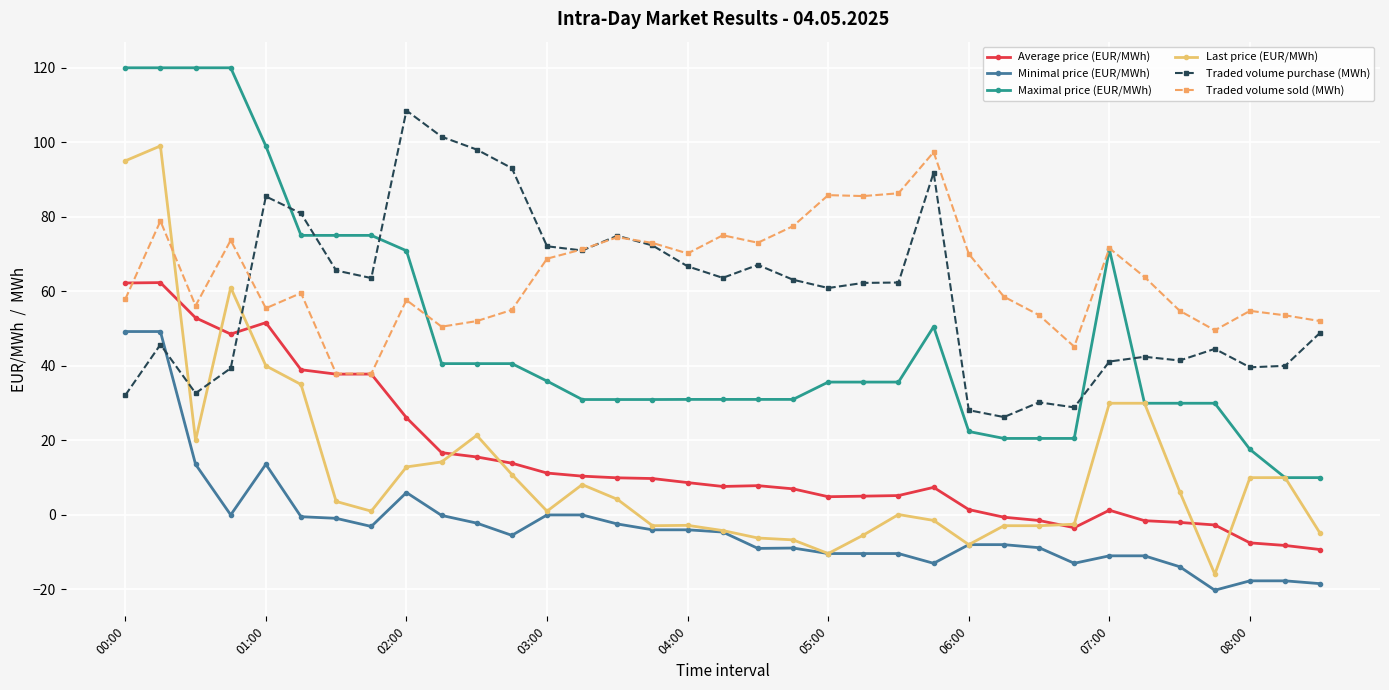

What is the value of the Last price (EUR/MWh) point at the 25th from the left?

-8.0